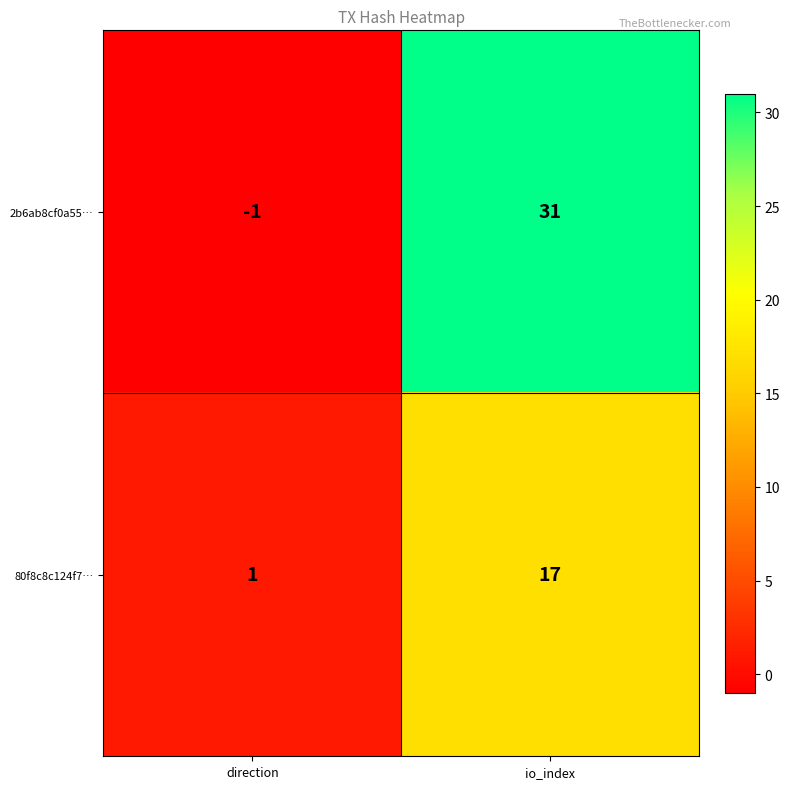

Which series has the largest range (max minus min)?

2b6ab8cf0a55…